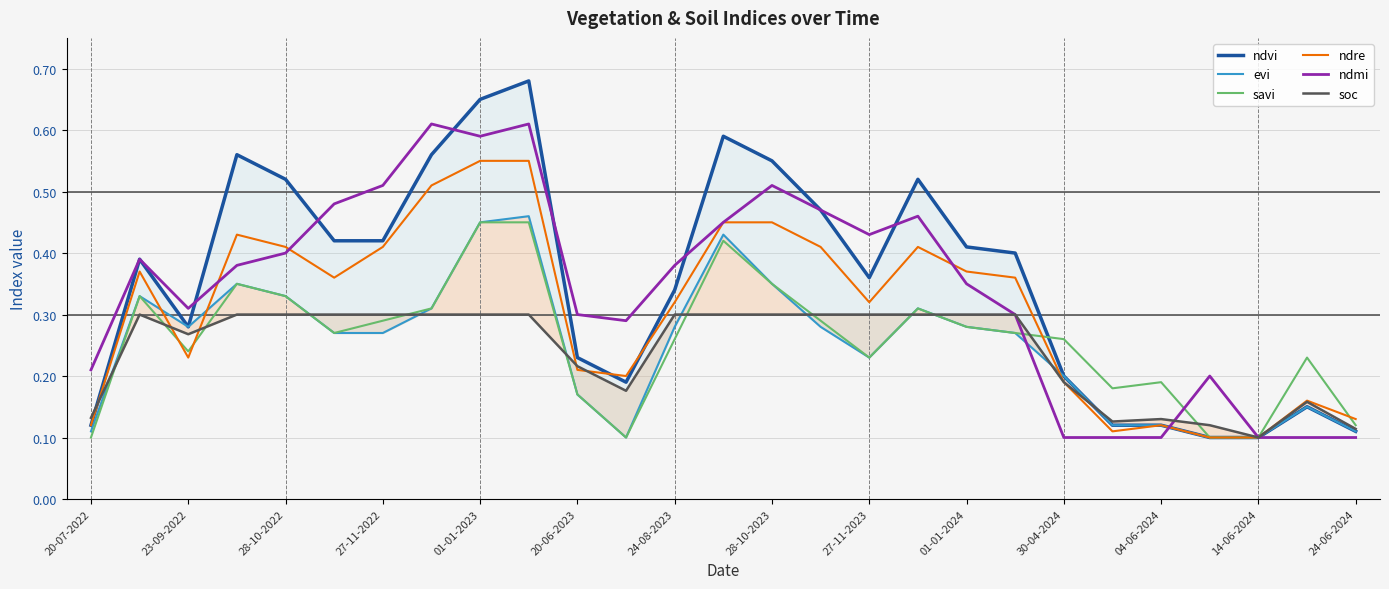

Is it true that ndmi equals 0.7 at 27-11-2022?

False